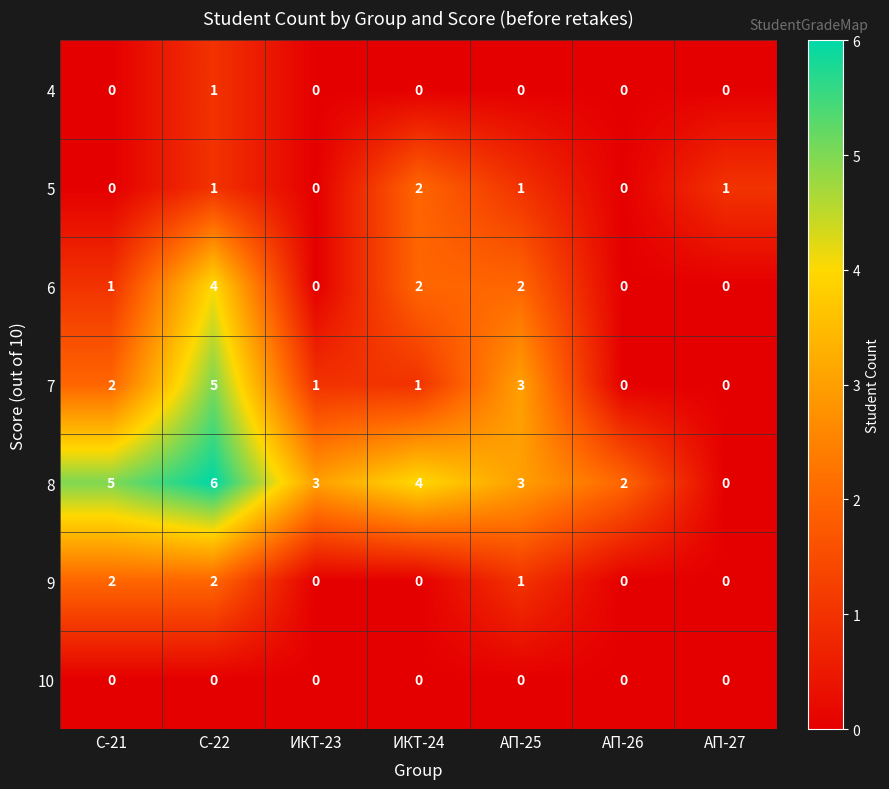

At which label is 7 closest to 2?

С-21